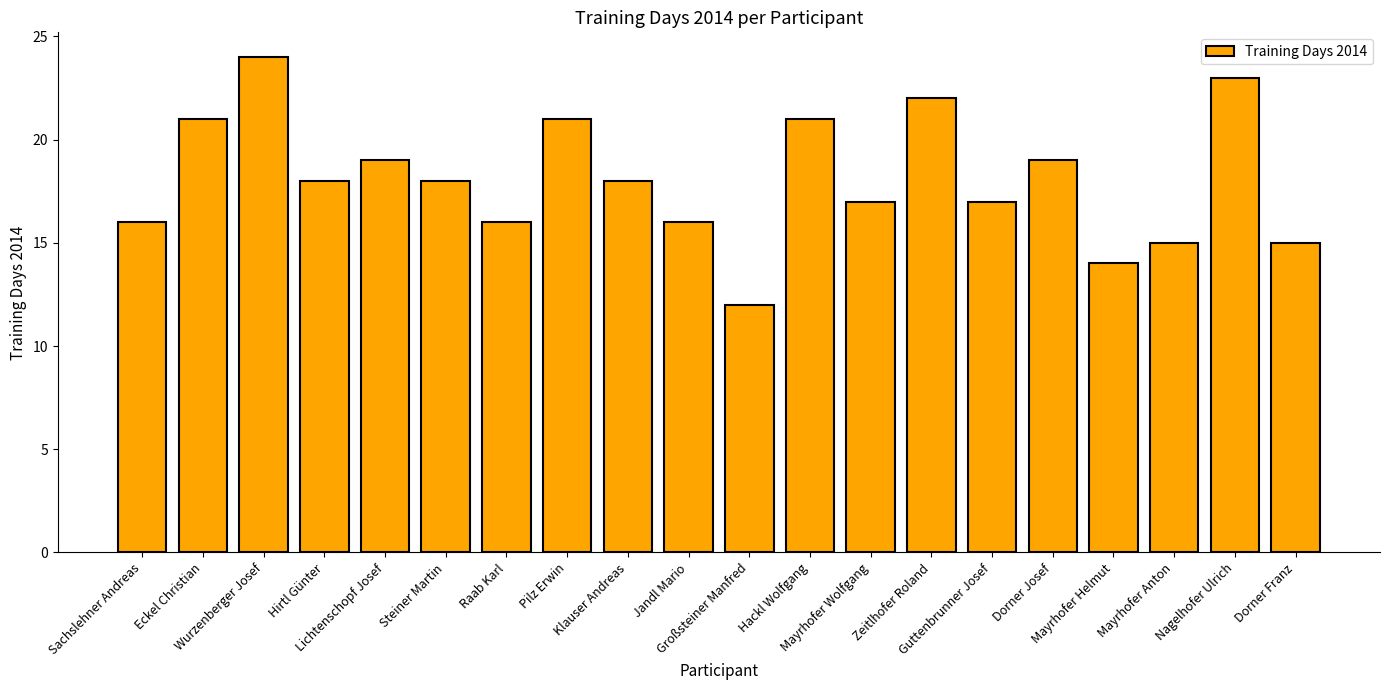

What is the sum of all values?

362